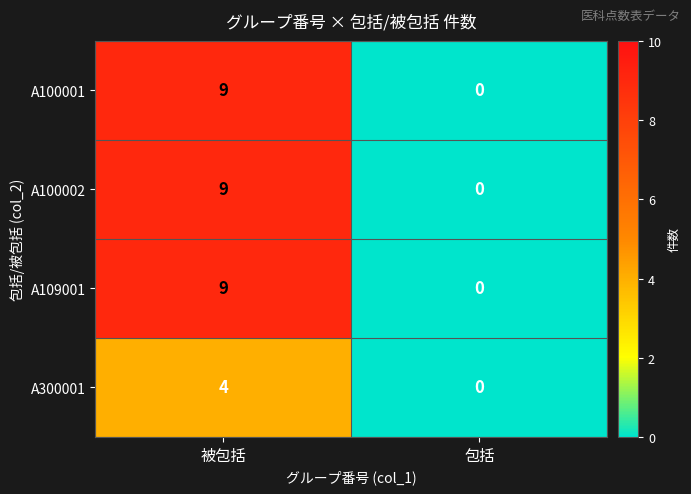

At which category is the sum across all series the highest?

被包括